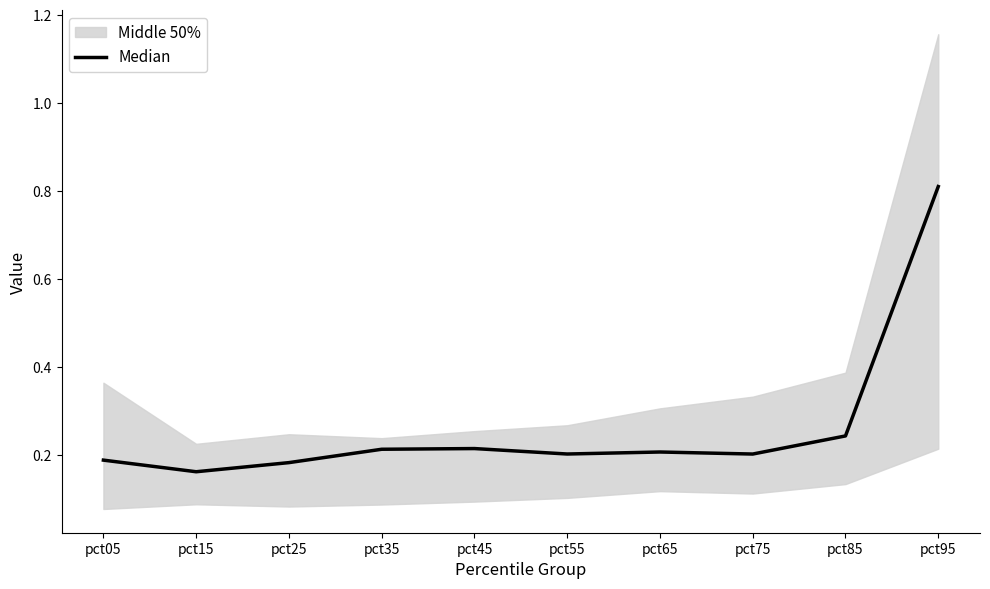

Where is the first local minimum?

pct15